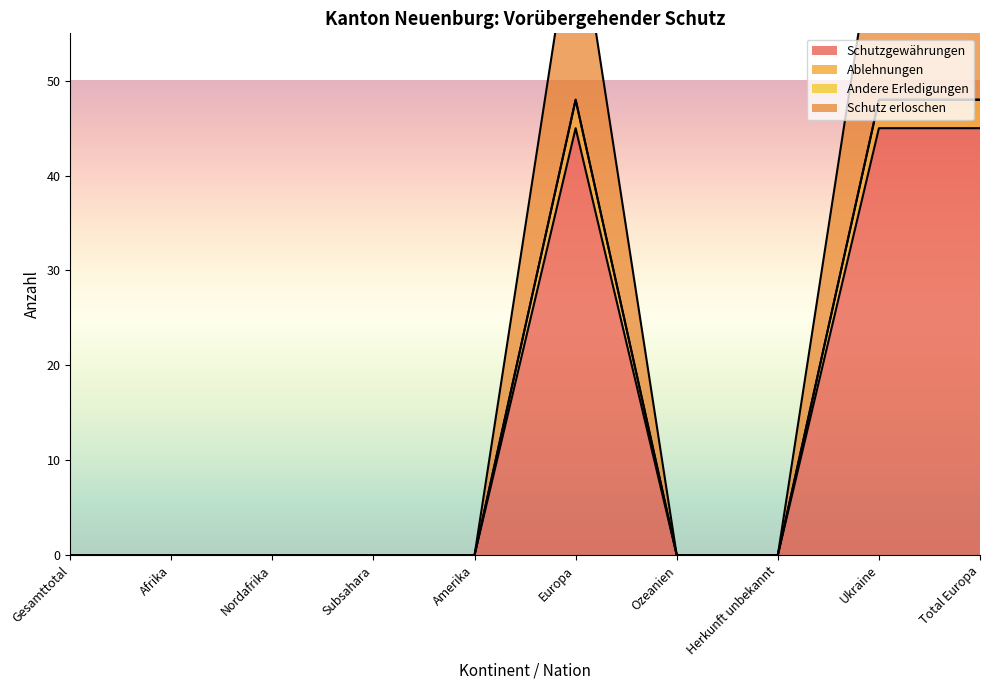

Which has a higher value, Afrika or Gesamttotal?

Afrika